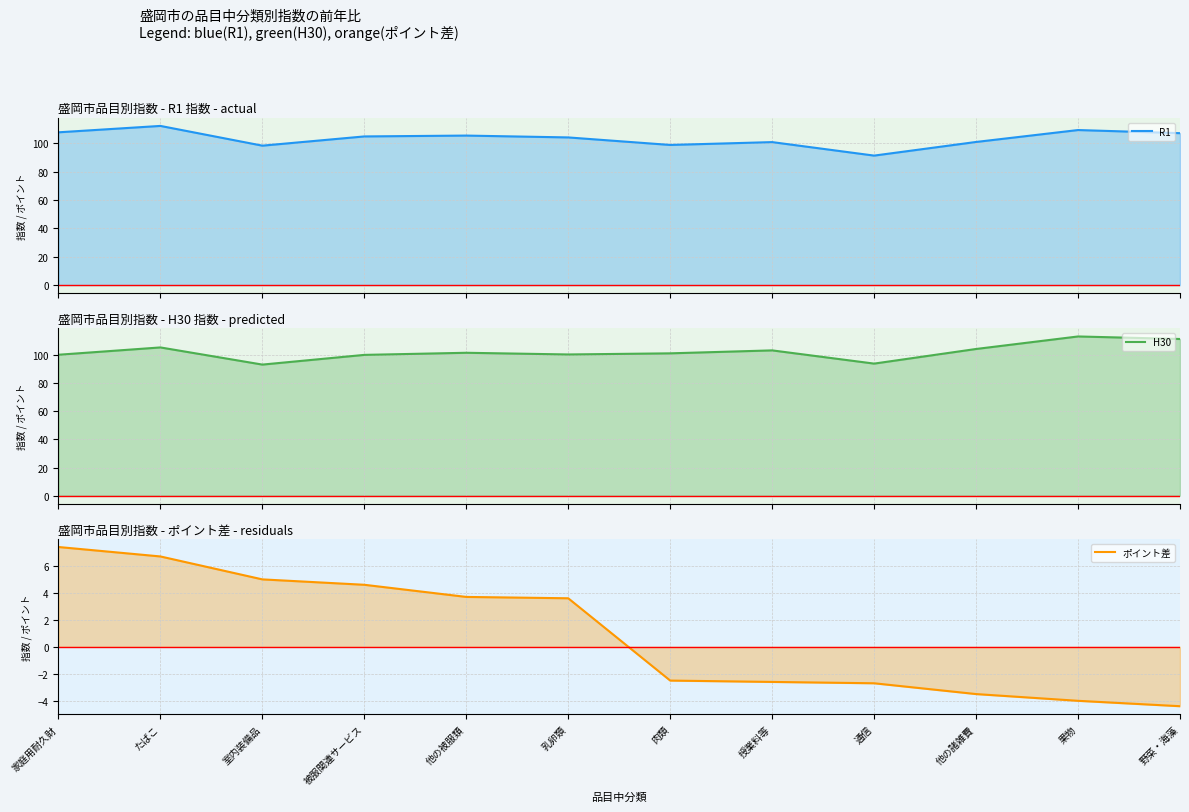

Which category has the lowest value across all series?

野菜・海藻